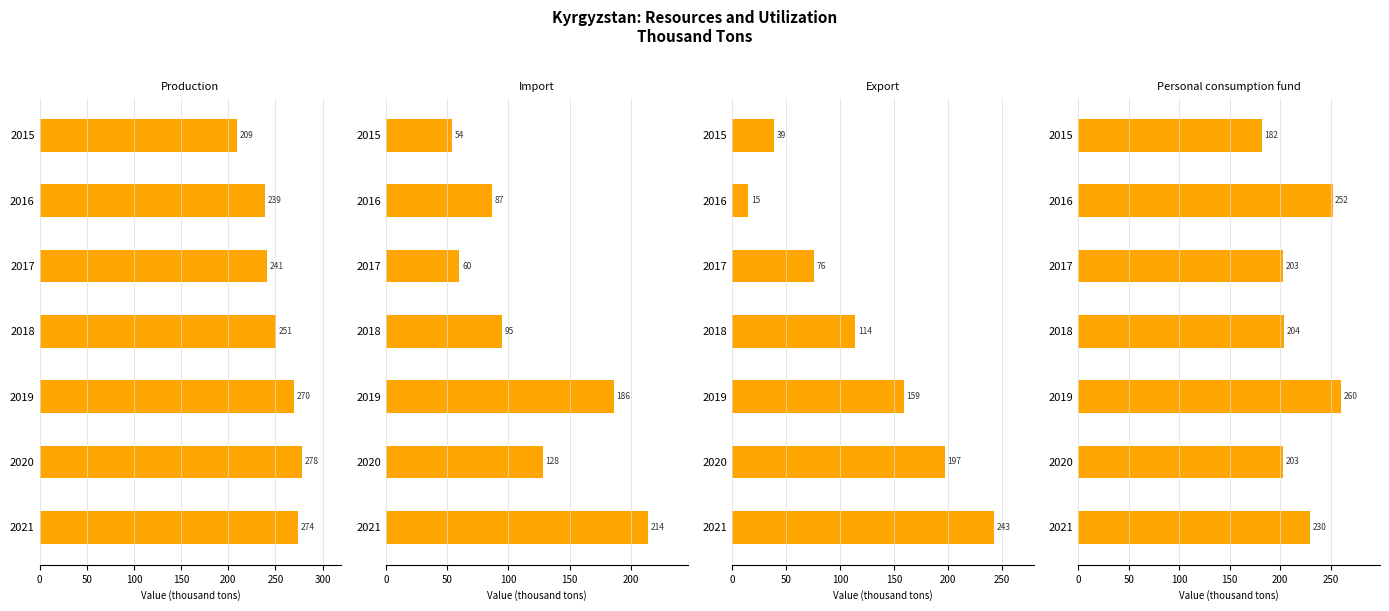

What are all the series names shown in the legend?

Production, Import, Export, Personal consumption fund